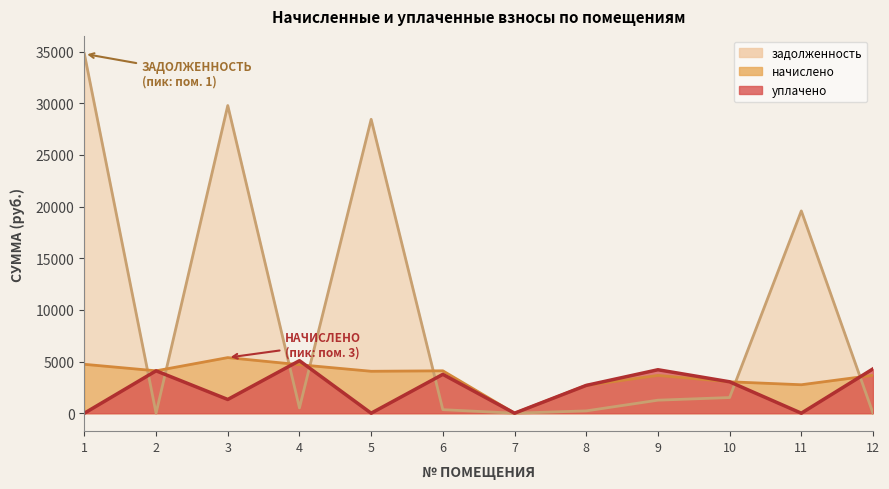

Rank the series by their maximum value, from lowest to highest.

уплачено, начислено, задолженность